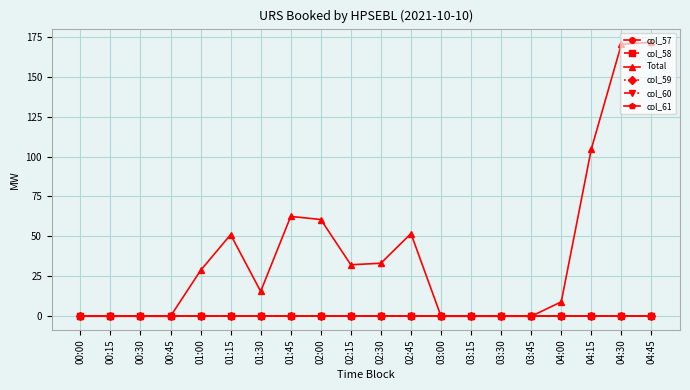

Is this an area chart (filled region under the line)?

No